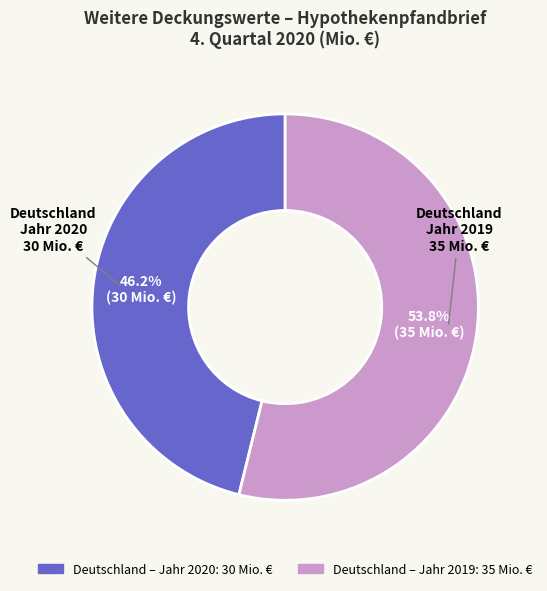

Count the number of slices in the pie.

2